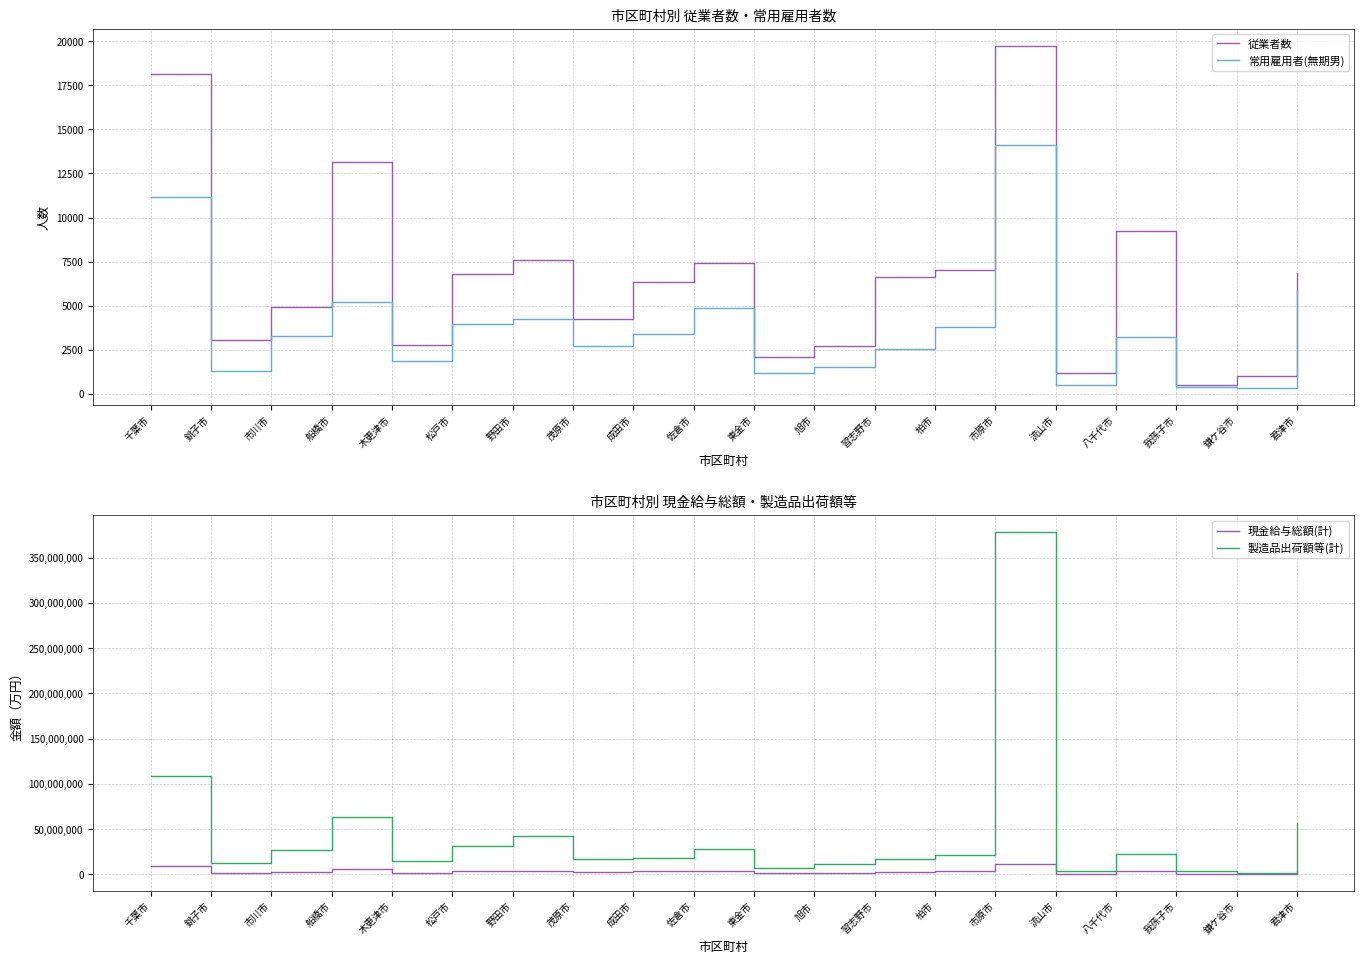

What are all the series names shown in the legend?

従業者数, 常用雇用者(無期男), 現金給与総額(計), 製造品出荷額等(計)